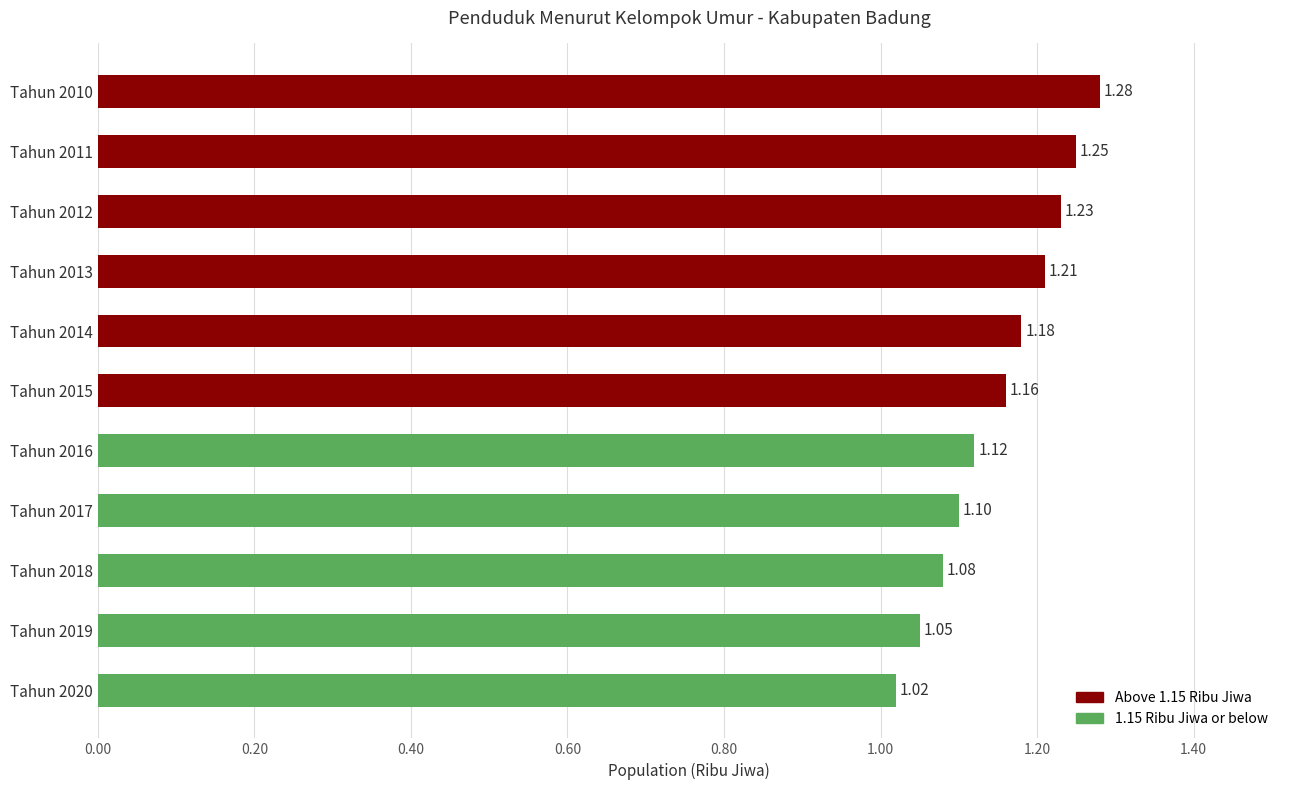

Between Tahun 2017 and Tahun 2014, which is larger?

Tahun 2014